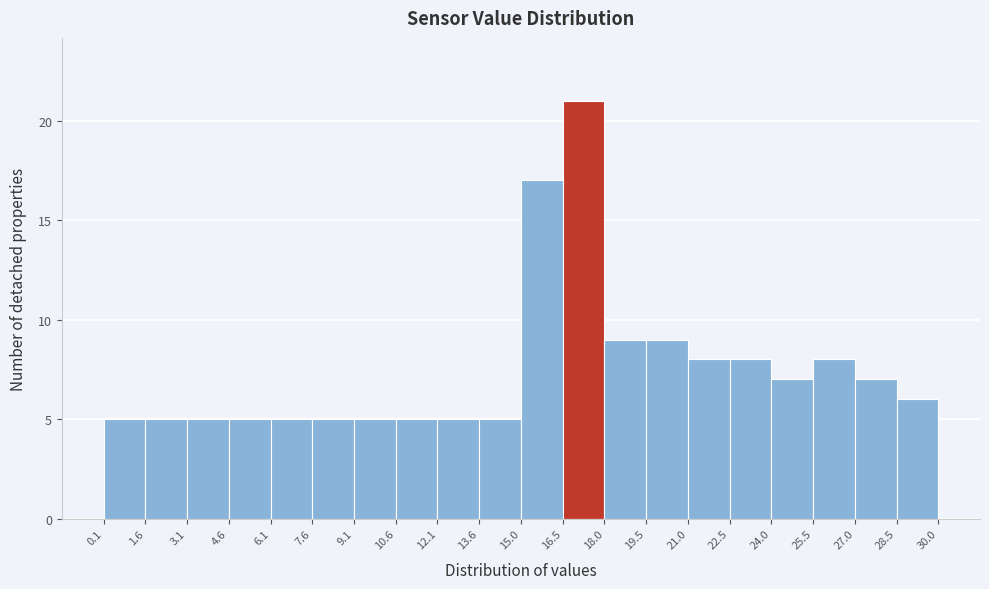

Which range on the x-axis has the tallest bar?

16.5 to 18.0